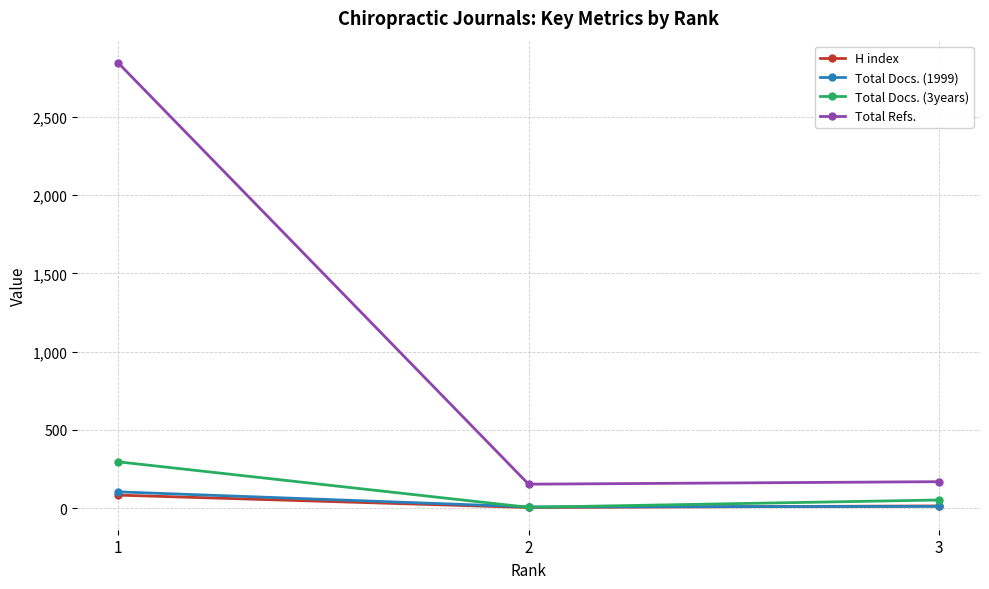

Which series has the largest total across all categories?

Total Refs.